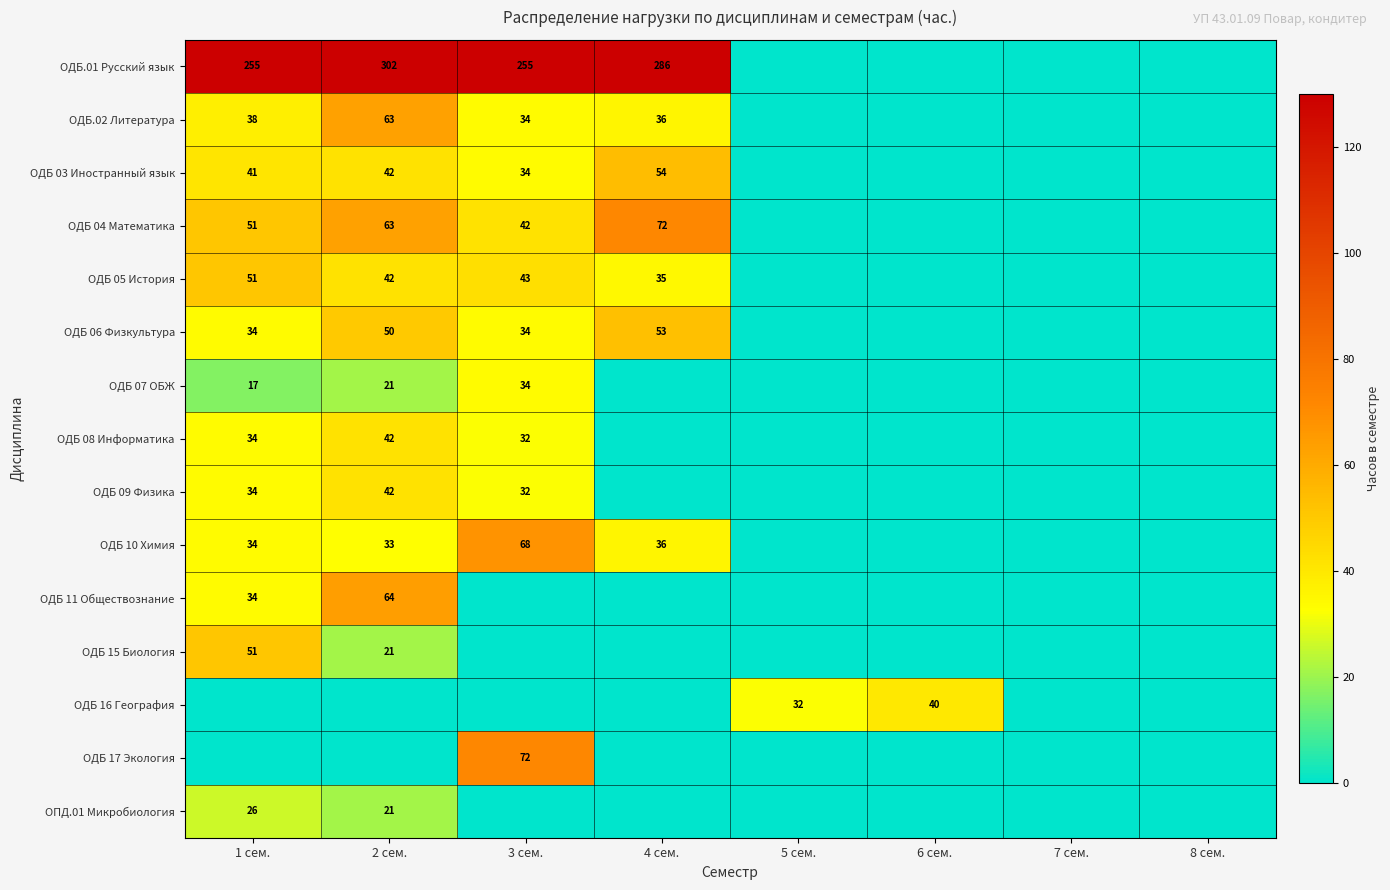

Is it true that ОДБ.01 Русский язык equals 302 at 2 сем.?

True